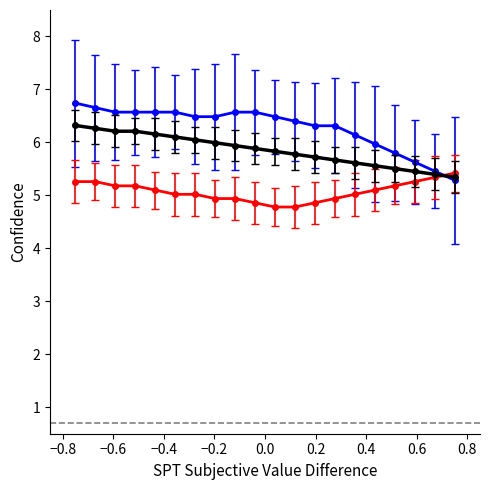

What is the minimum value shown in the chart?

4.8